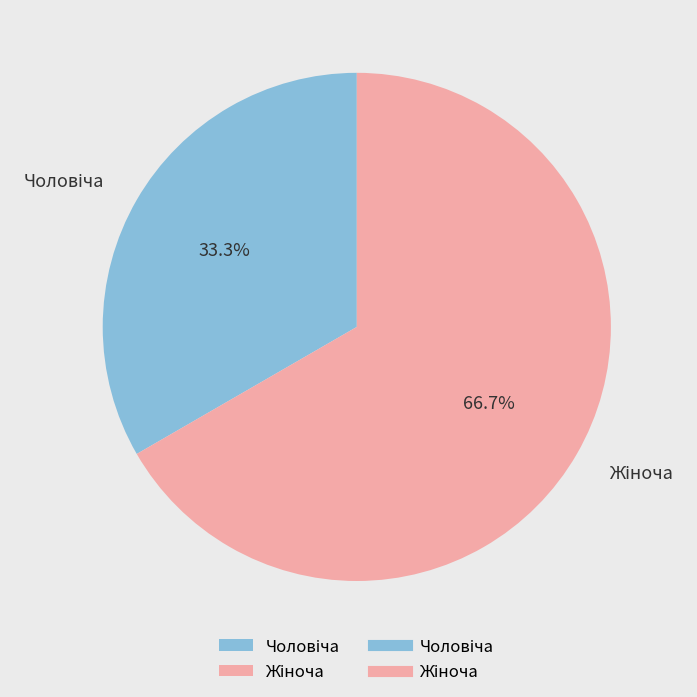

How many slices are in this pie chart?

2